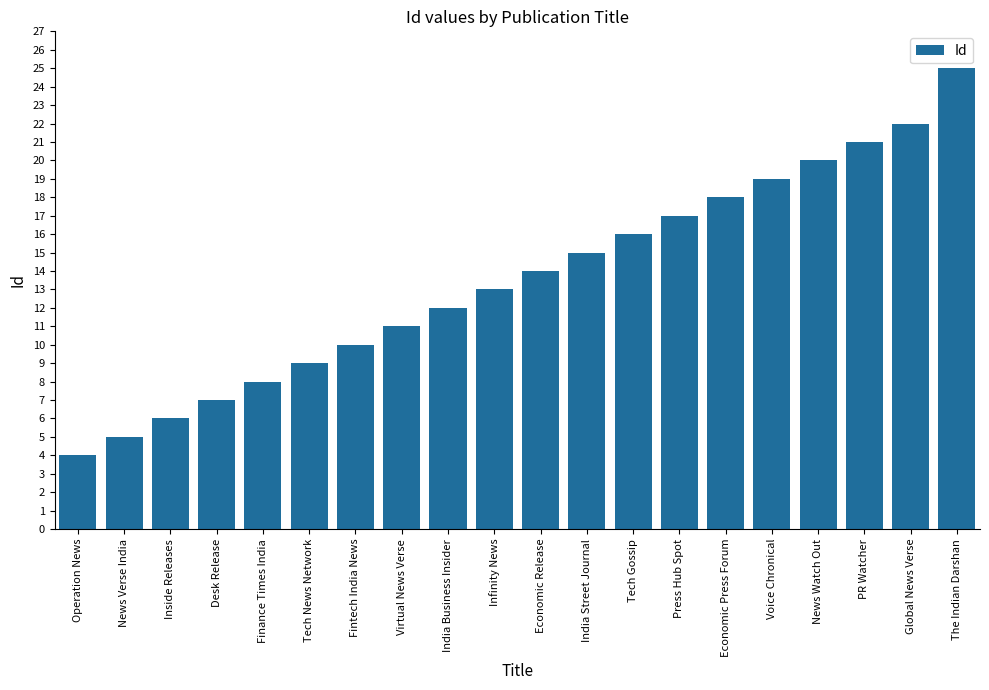

At which label is the value closest to 14?

Economic Release